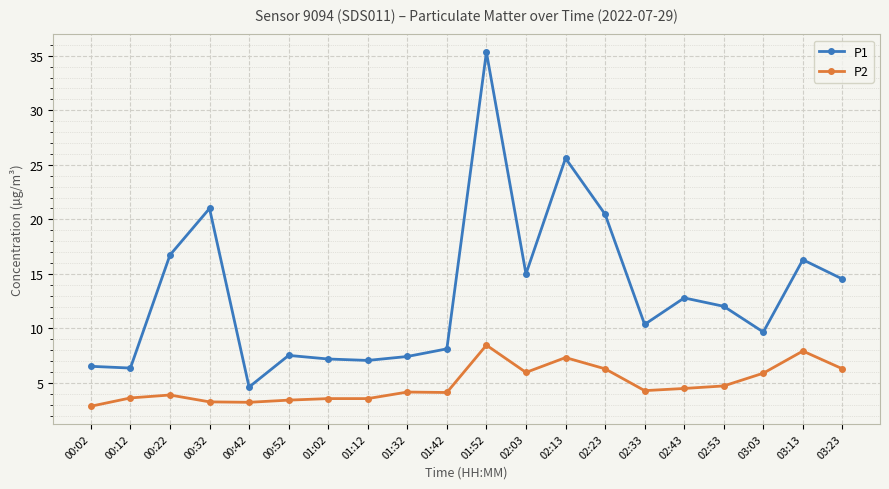

The value of P1 at 02:13 is 43.2. True or false?

False